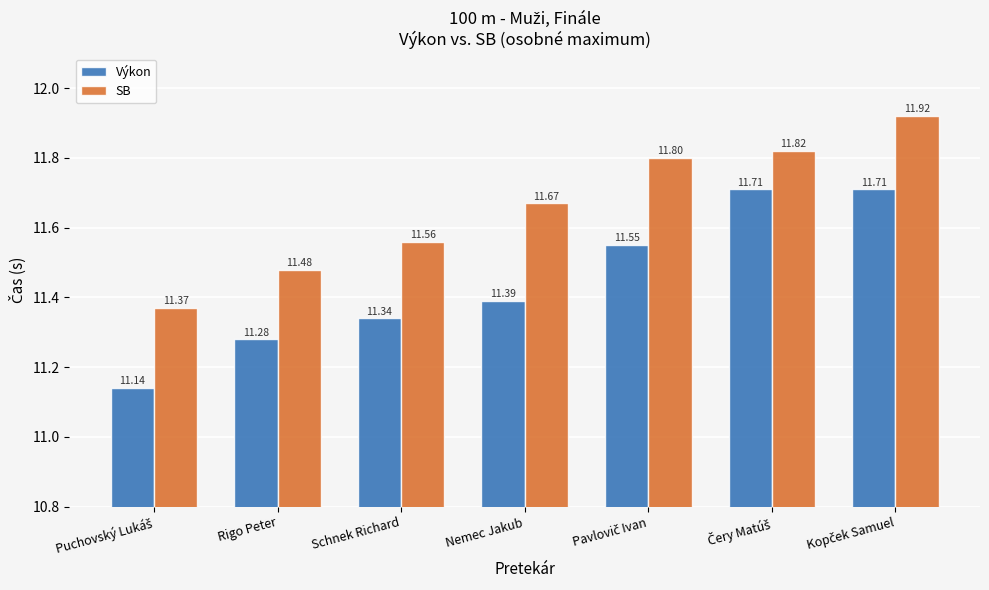

Which series changed the most between Rigo Peter and Schnek Richard?

SB